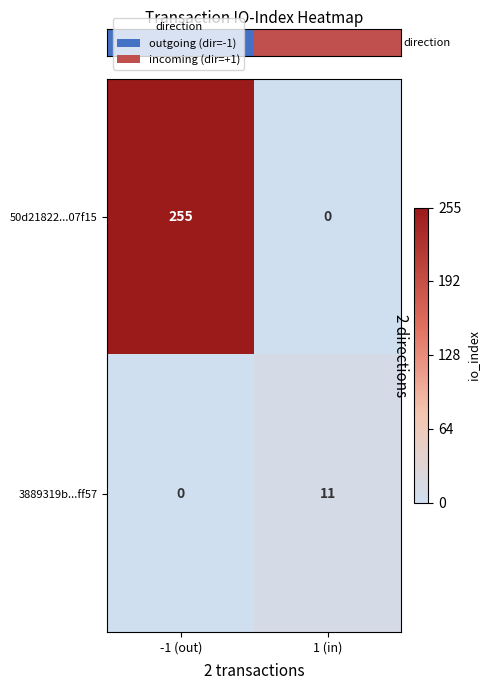

The 3889319b...ff57 series shows 4 at -1 (out). True or false?

False